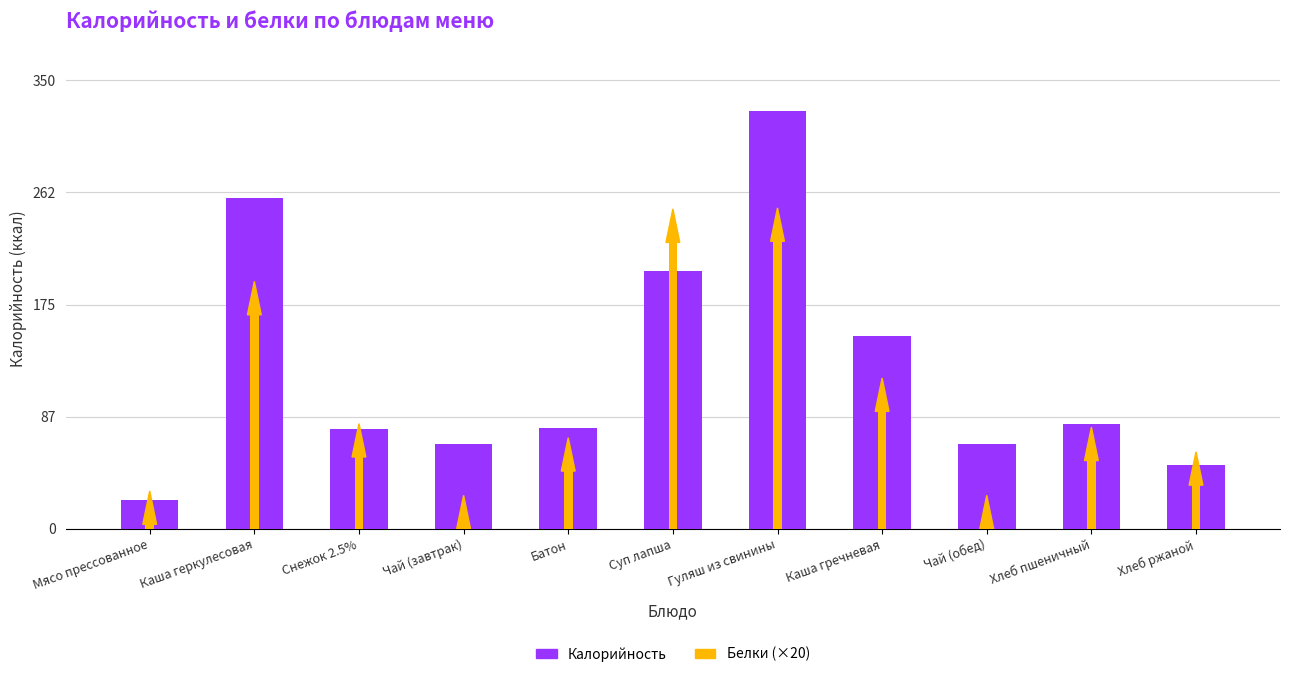

Which label corresponds to the smallest value in the chart?

Мясо прессованное